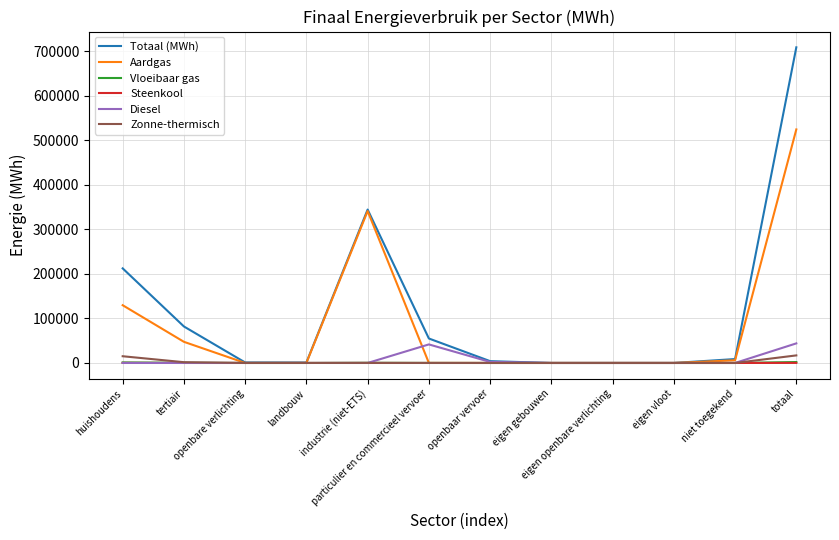

At which category is the sum across all series the highest?

totaal